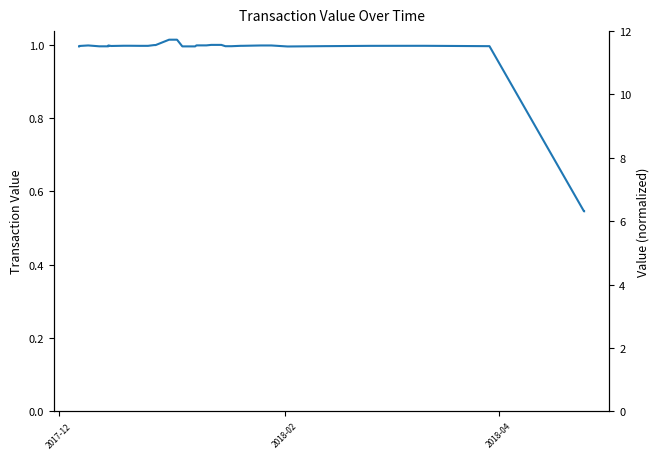

How many times do value (normalized) and value cross each other?

1